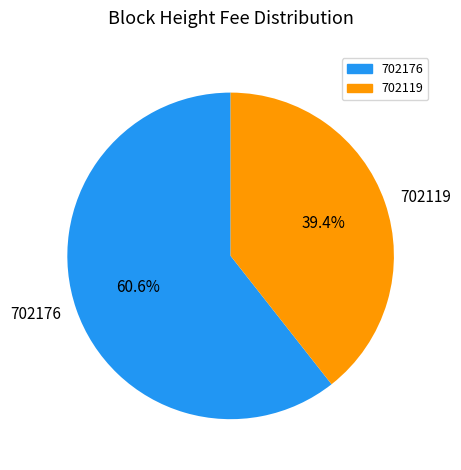

Which category accounts for the majority?

702176